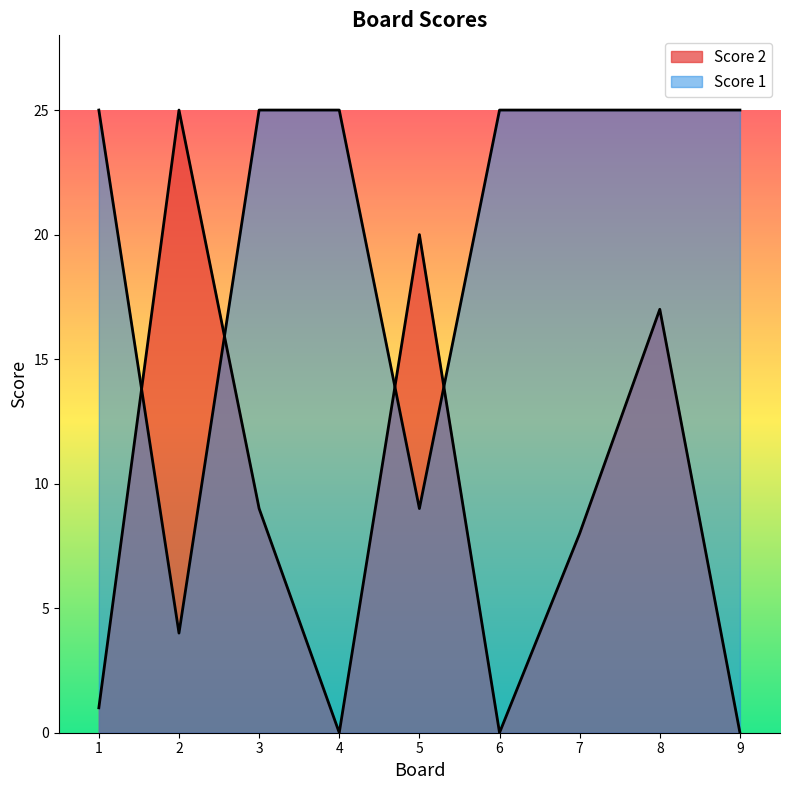

Read the Score 2 value at 3.

9